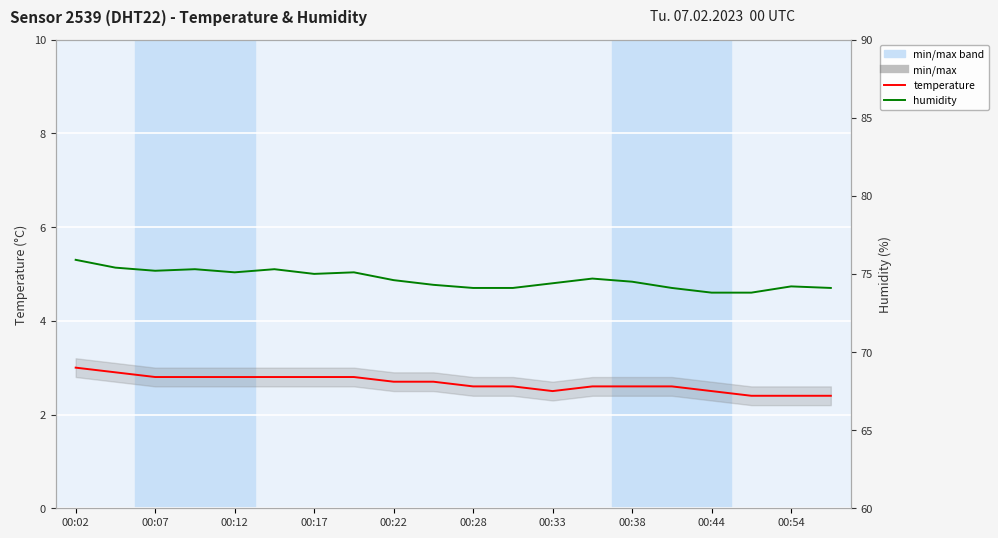

The value of humidity at 00:07 is 75.4. True or false?

True